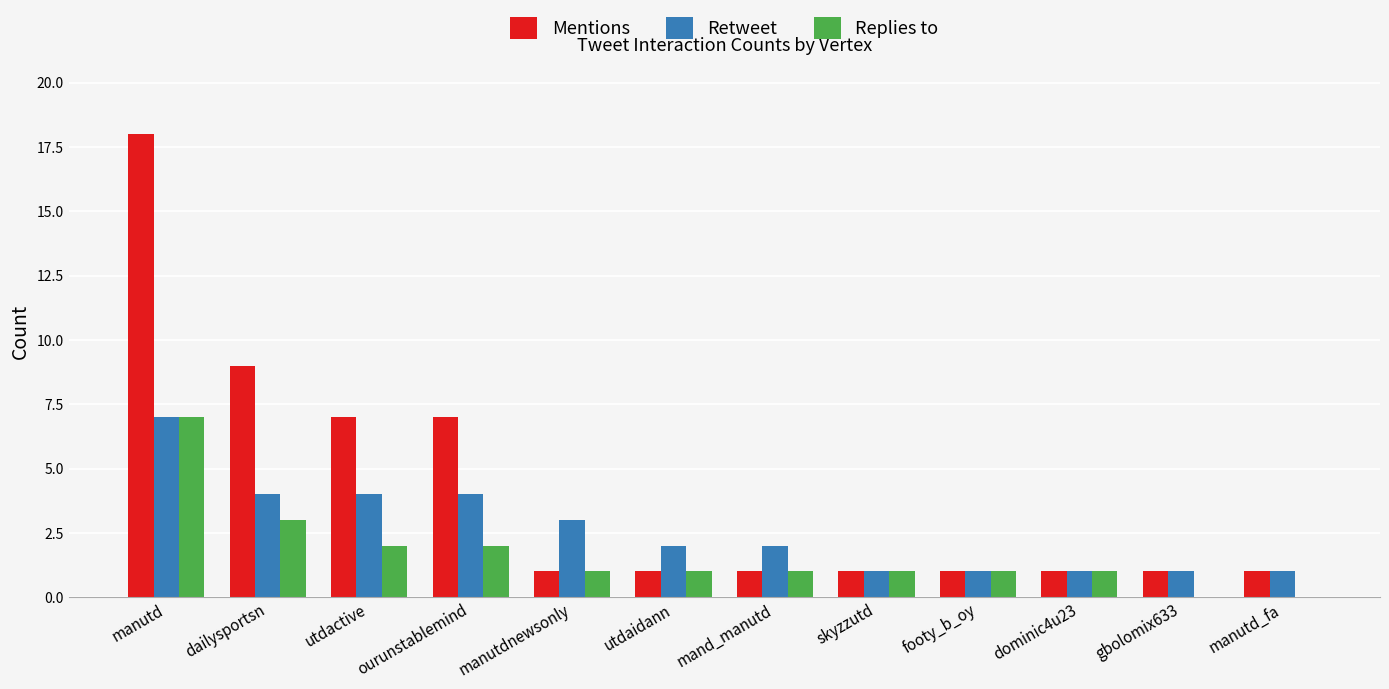

The value of Replies to at utdactive is 1. True or false?

False